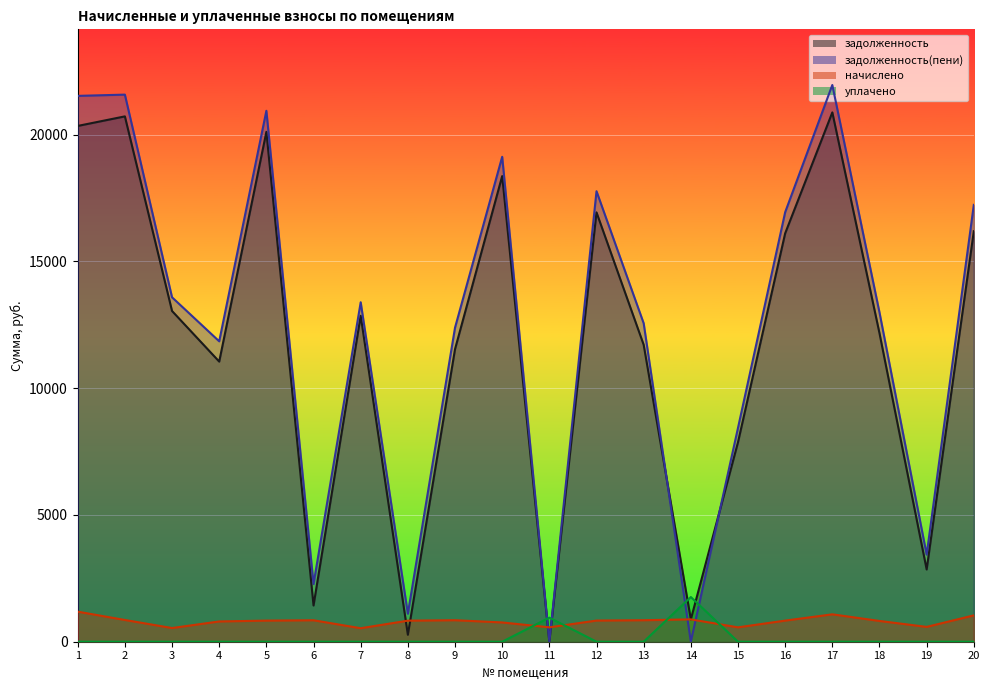

The задолженность(пени) series shows 2275.4 at 6. True or false?

True